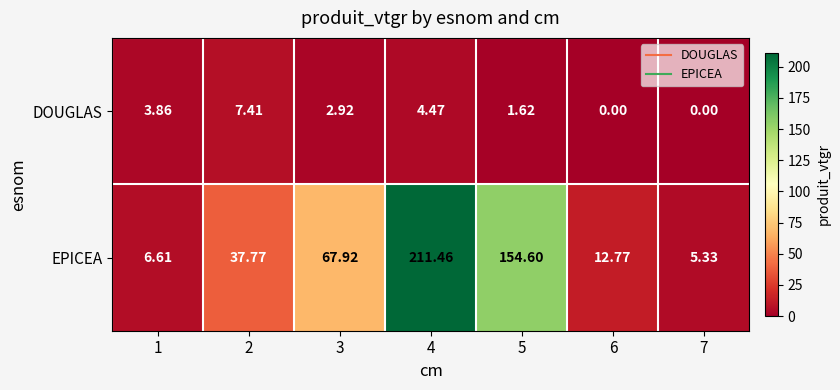

What is the spread (max minus min) of values at 5?

153.0